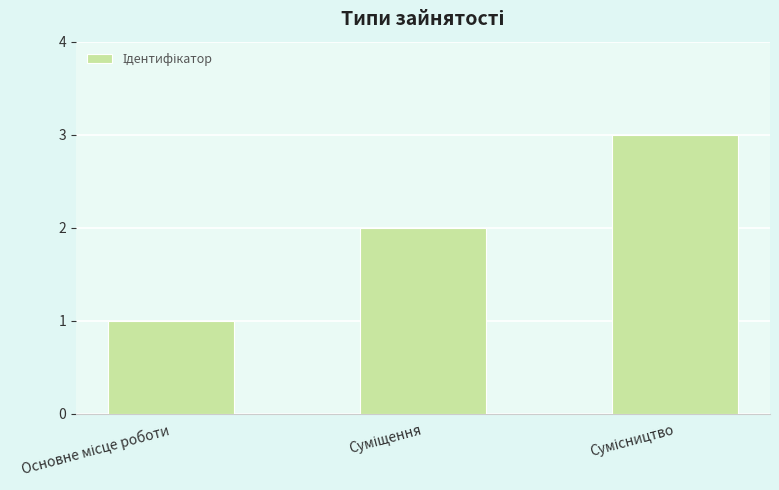

What is the sum of all values?

6